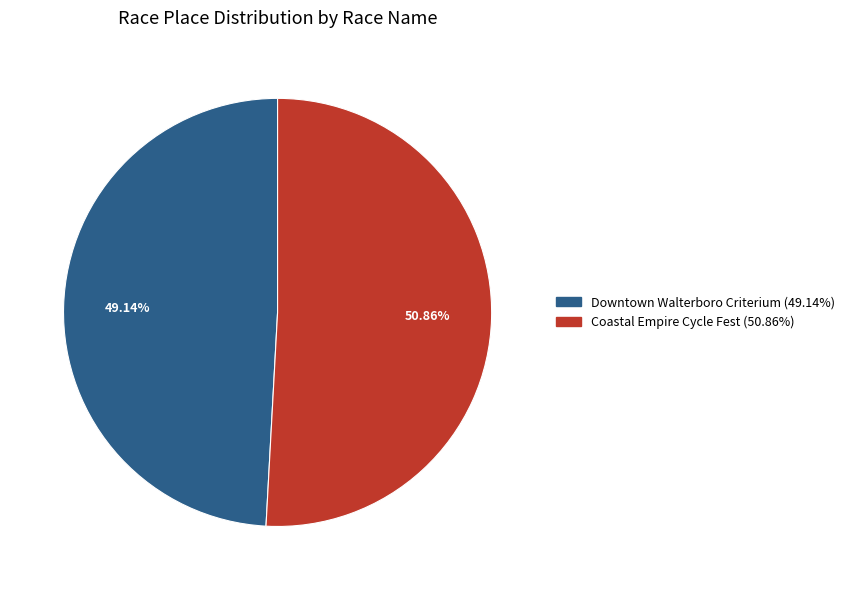

Between Downtown Walterboro Criterium and Coastal Empire Cycle Fest, which is larger?

Coastal Empire Cycle Fest